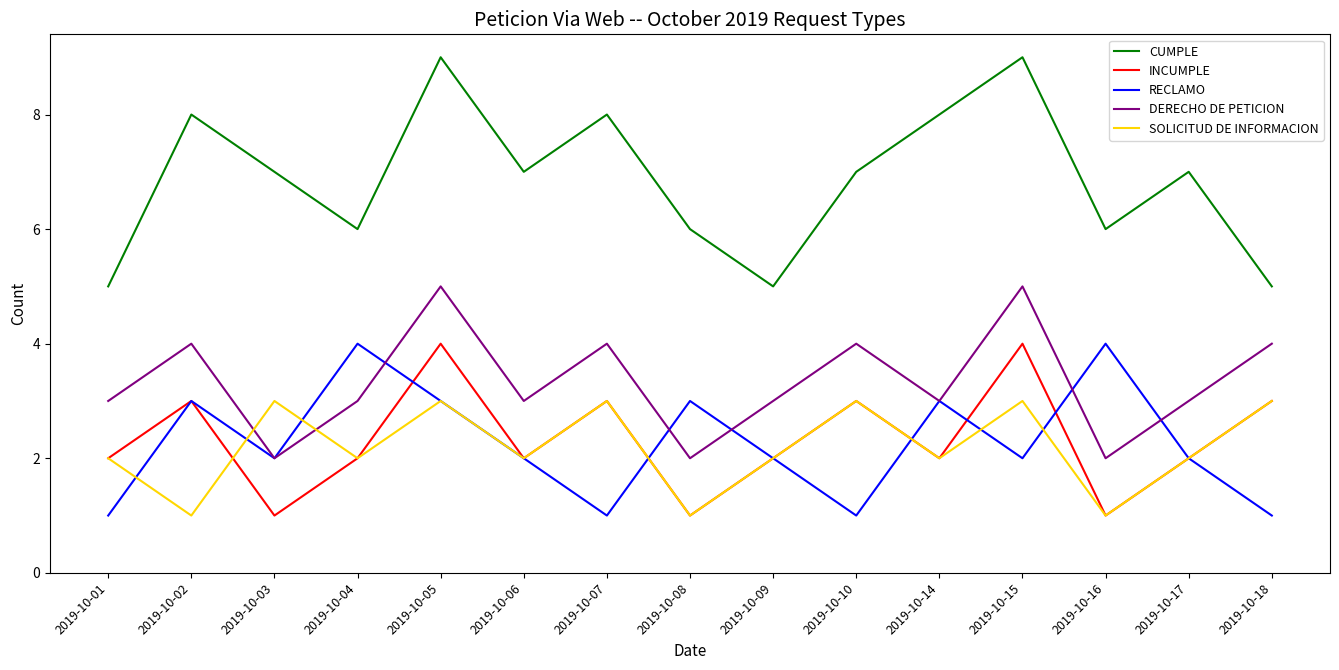

True or false: DERECHO DE PETICION and CUMPLE cross at least once.

False